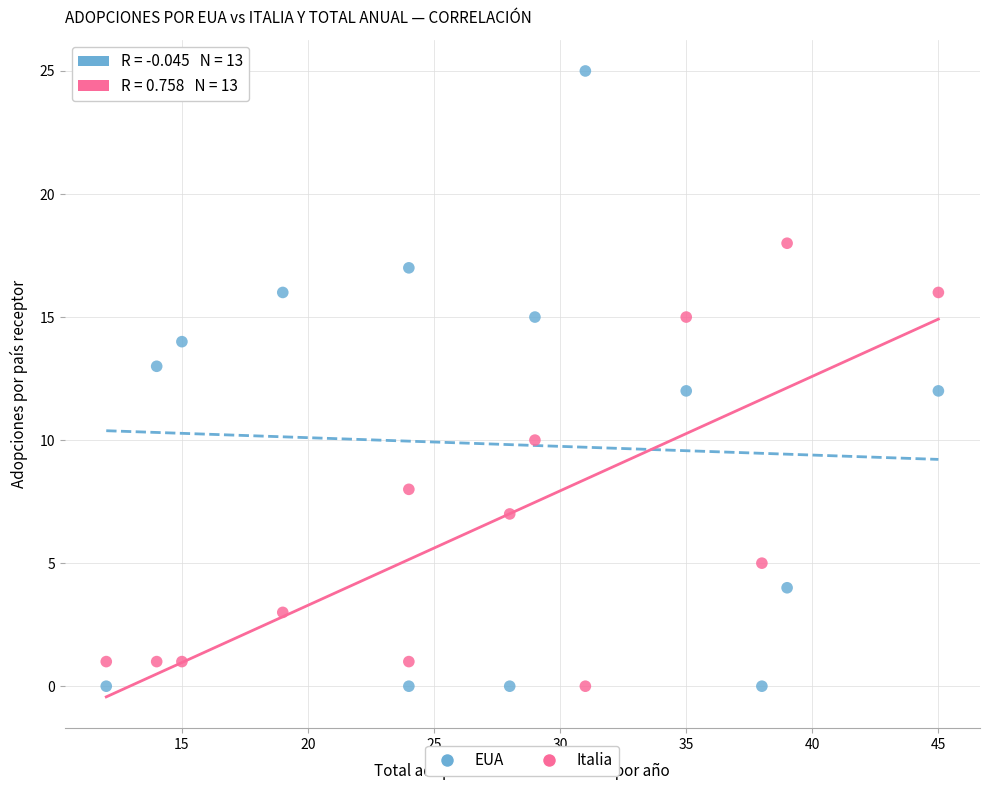

What are all the series names shown in the legend?

EUA, Italia